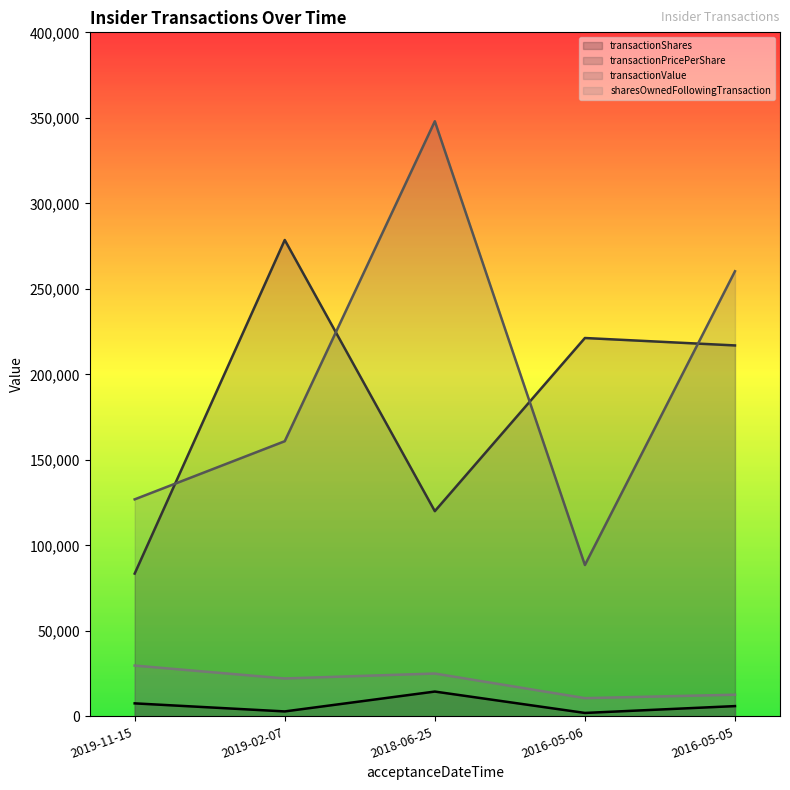

The value of transactionPricePerShare at 2019-02-07 is 444808.9. True or false?

False